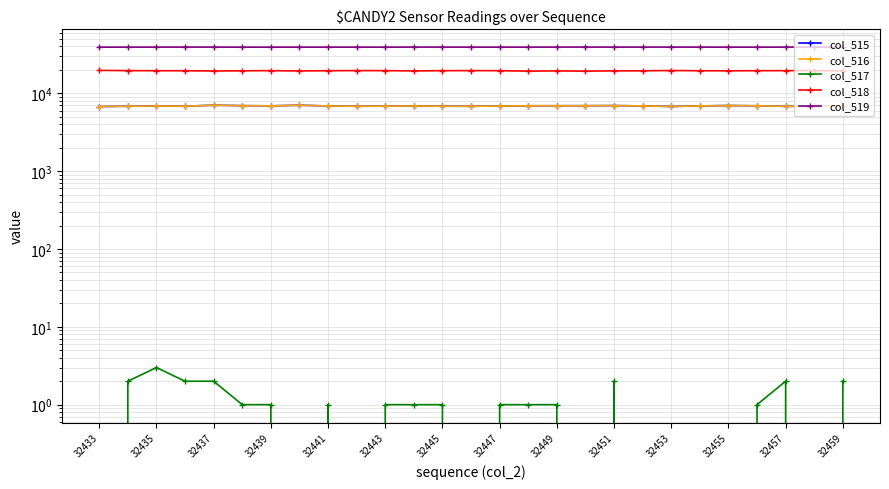

How many values in col_517 are above zero?

17